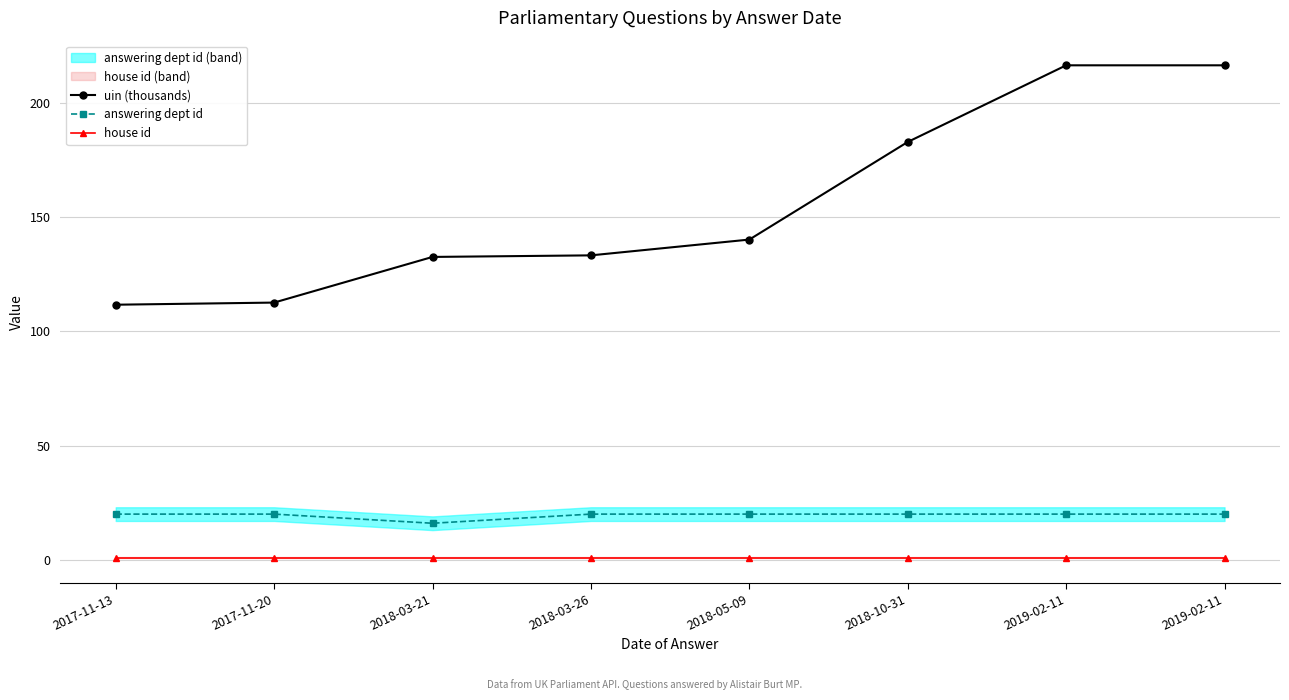

Which series has the largest total across all categories?

uin (thousands)